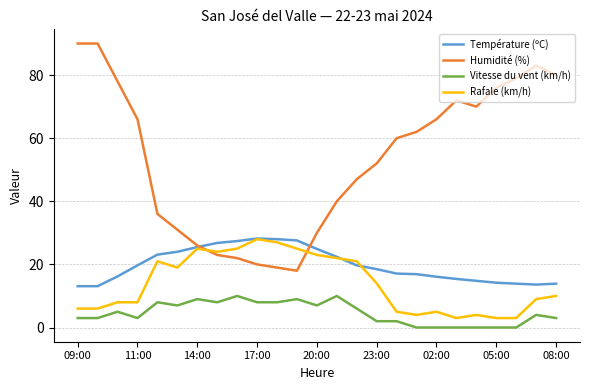

Which series has the largest range (max minus min)?

Humidité (%)